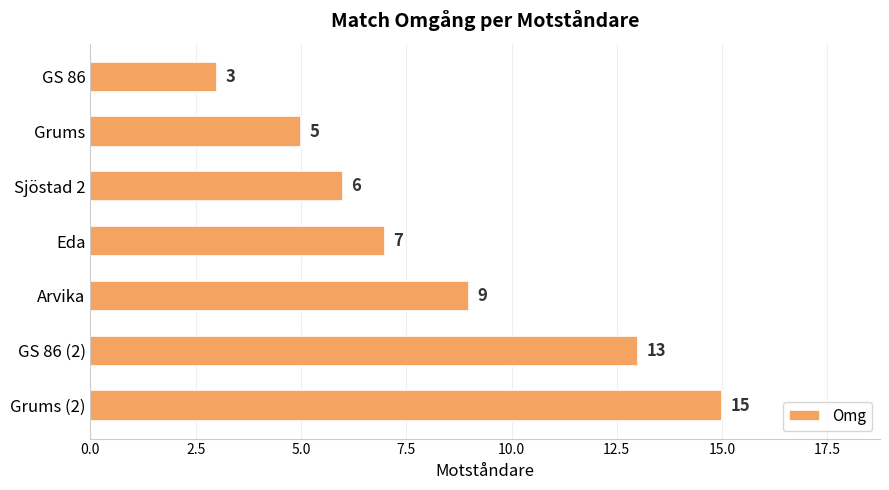

What is the value of the 2nd bar from the top?

5